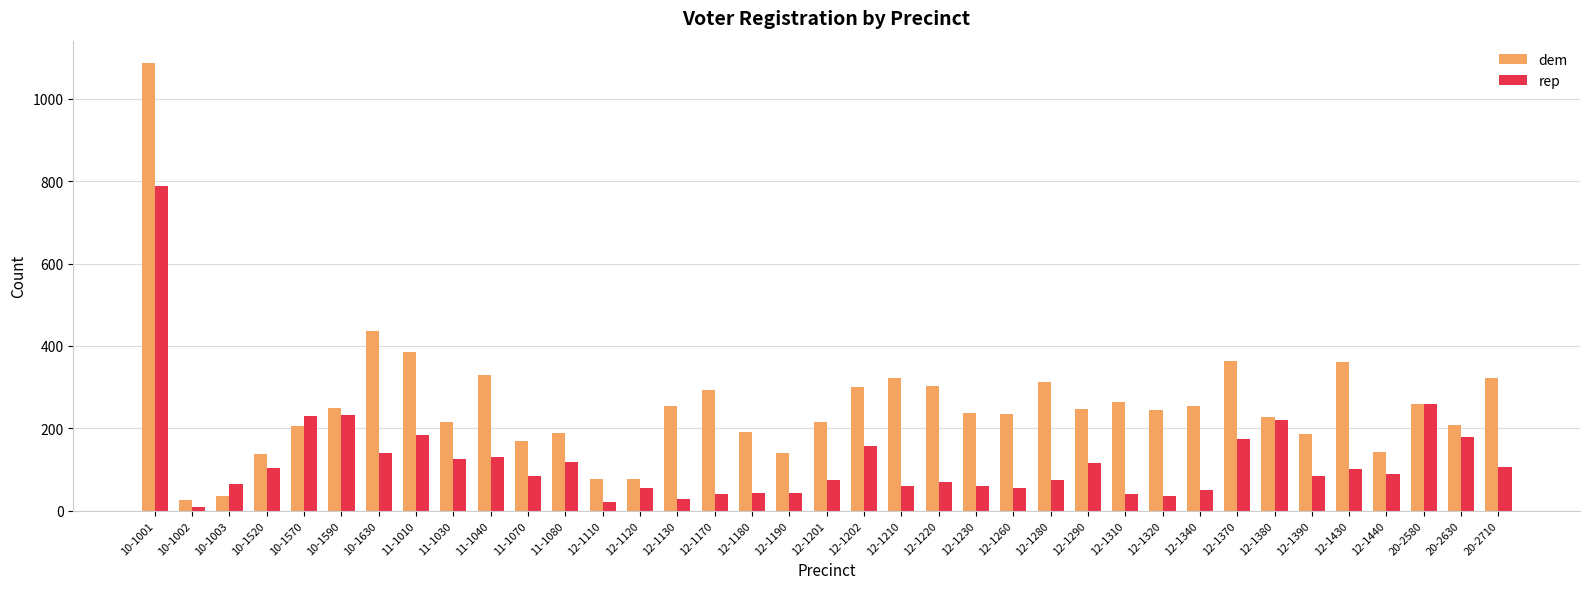

List the series in order of their overall mean, lowest first.

rep, dem